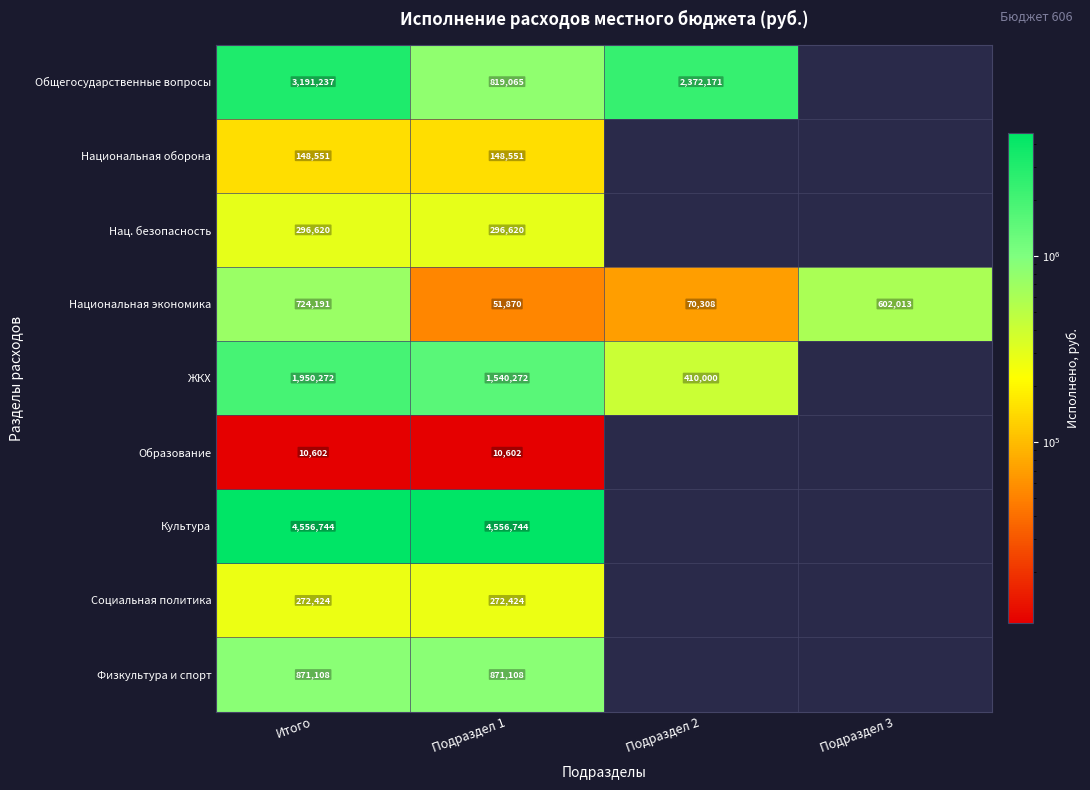

Rank the series at Подраздел 1 from highest to lowest value.

Культура, ЖКХ, Физкультура и спорт, Общегосударственные вопросы, Нац. безопасность, Социальная политика, Национальная оборона, Национальная экономика, Образование